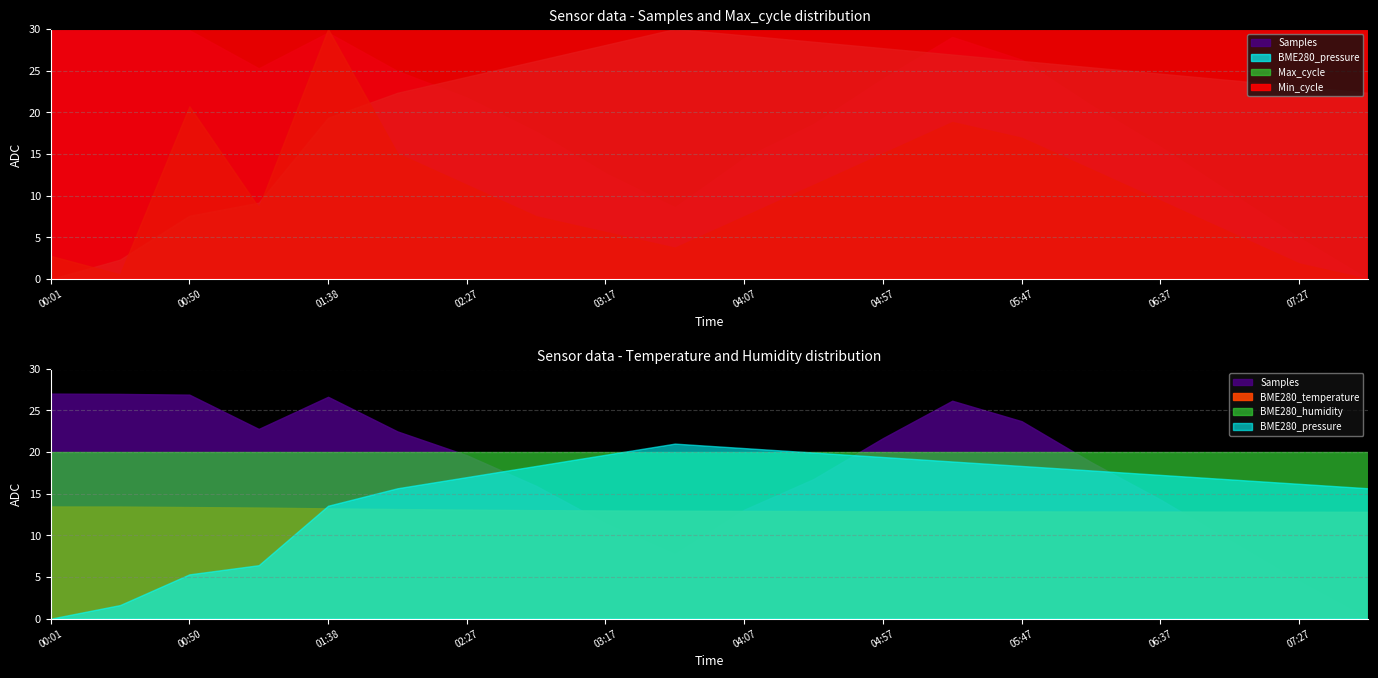

Which category has the highest value in the Samples series?

00:01